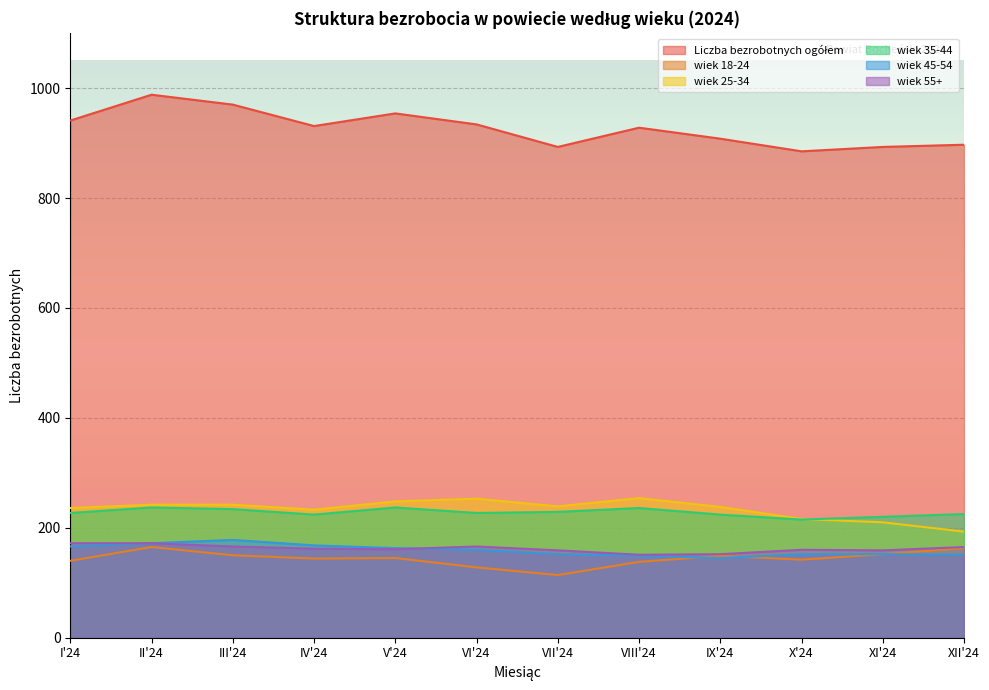

What is the value of the wiek 55+ point at the 6th from the left?

166